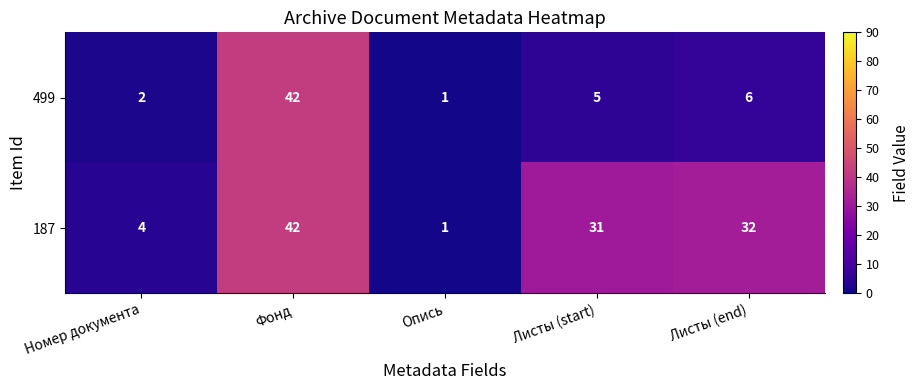

At which category is the sum across all series the highest?

Фонд